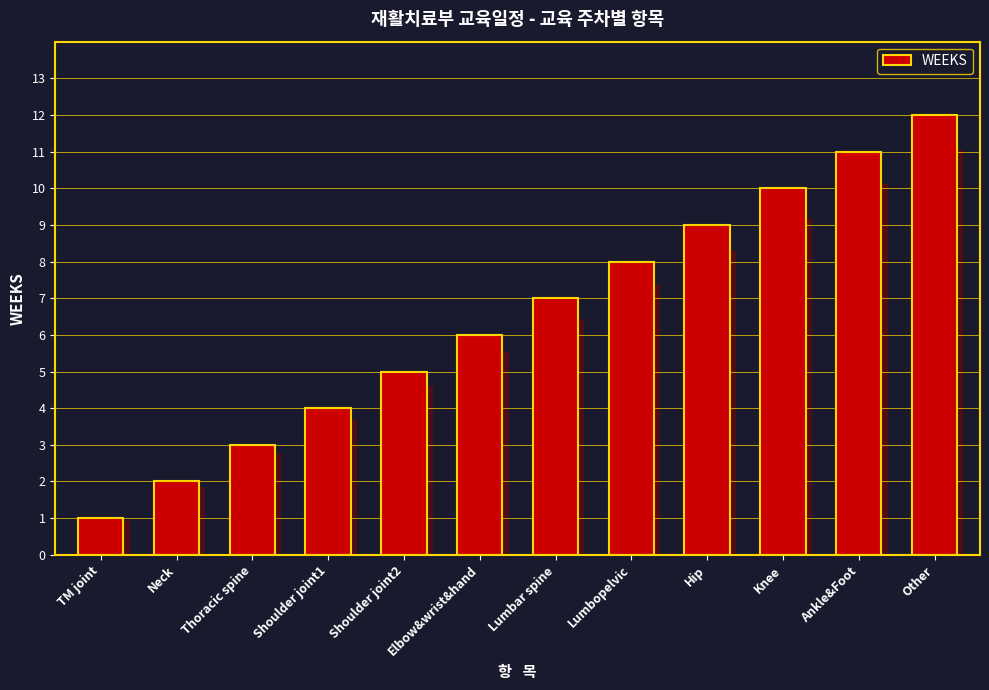

List the labels in order of value, smallest first.

TM joint, Neck, Thoracic spine, Shoulder joint1, Shoulder joint2, Elbow&wrist&hand, Lumbar spine, Lumbopelvic, Hip, Knee, Ankle&Foot, Other